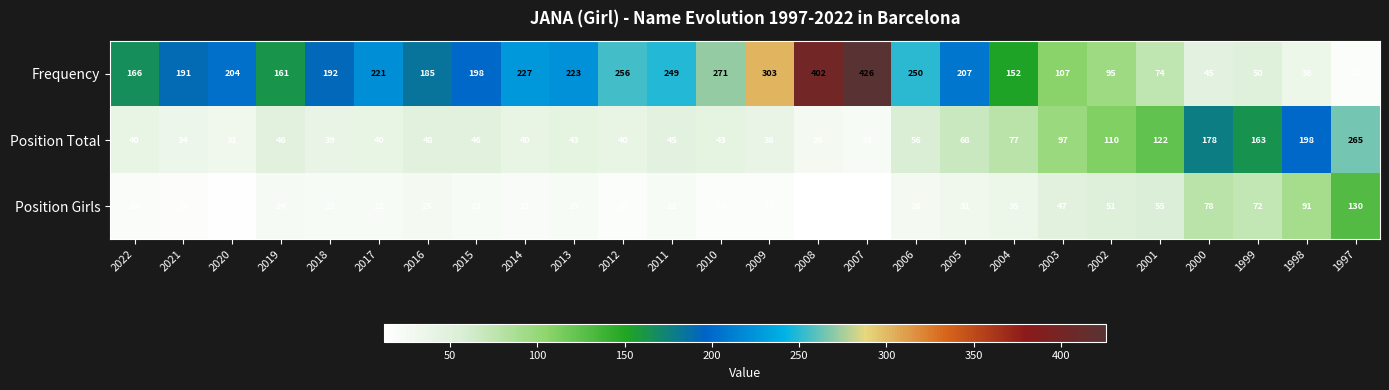

At how many categories does at least one series exceed 297?

3